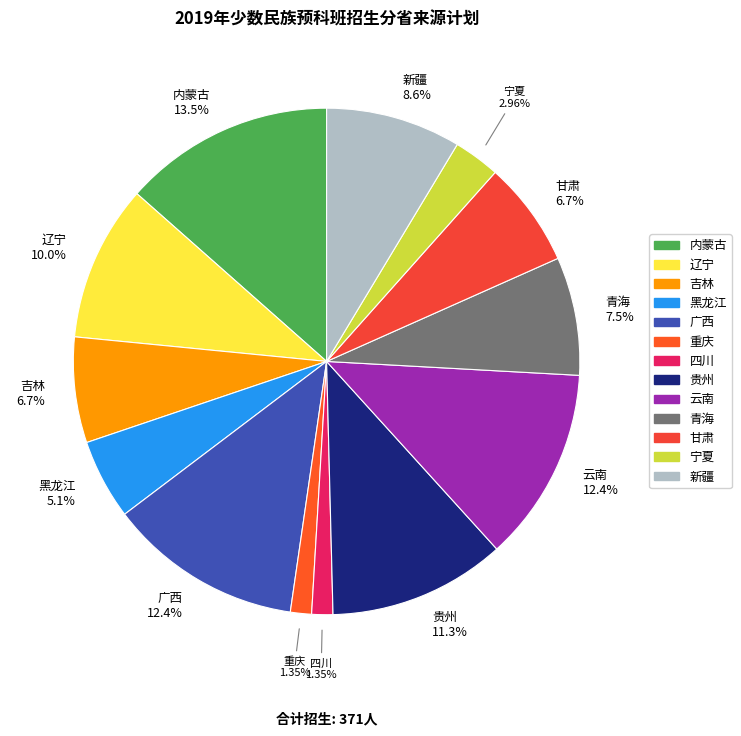

How many segments does this pie chart have?

13